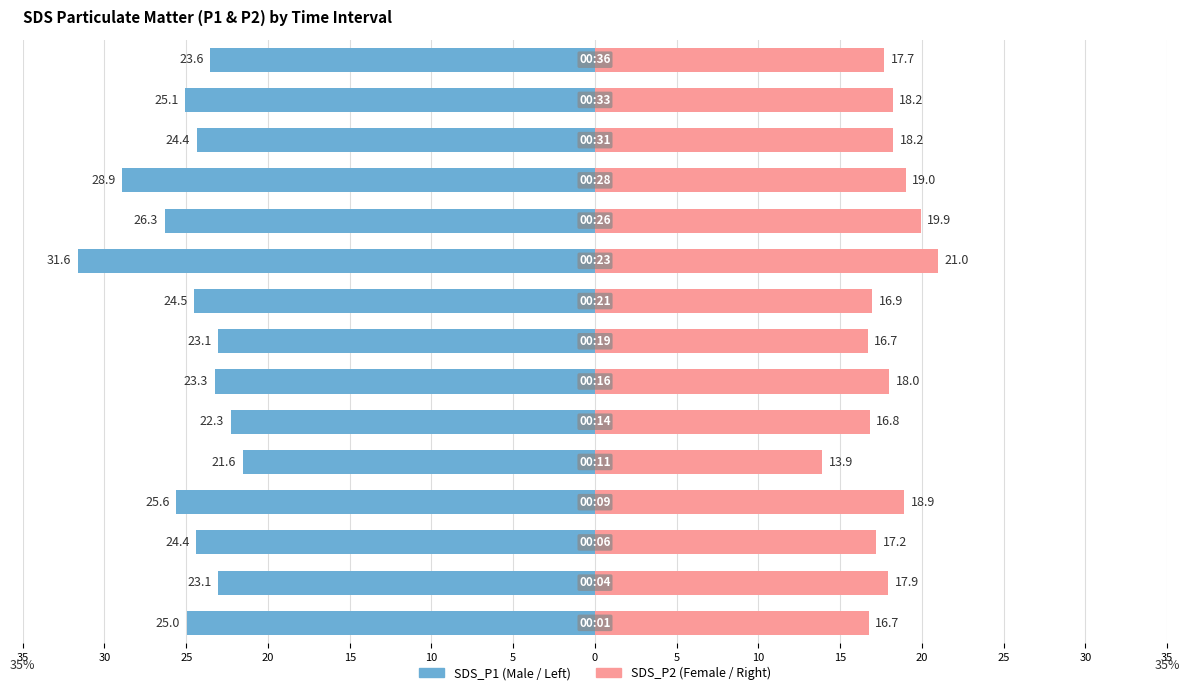

What is the difference between the second highest and second lowest values in the SDS_P2 (Female) series?

3.2